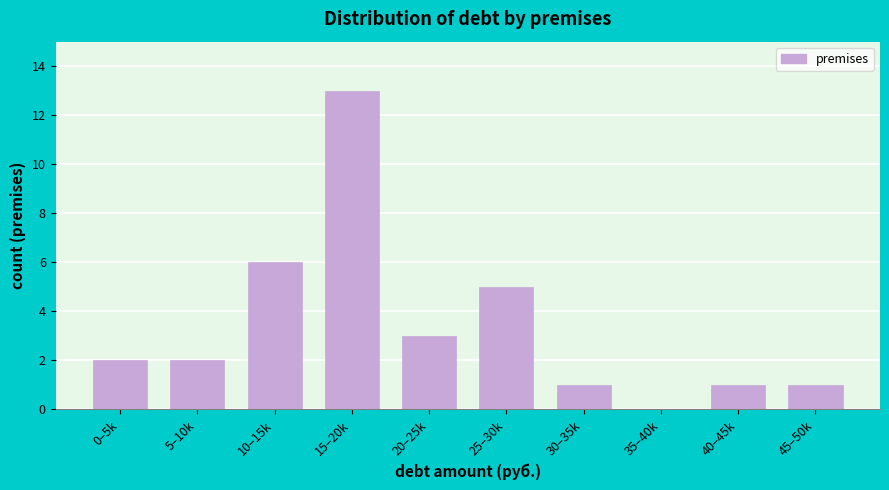

Reading left to right, what are all the values shown in this chart?

0–5k=2	5–10k=2	10–15k=6	15–20k=13	20–25k=3	25–30k=5	30–35k=1	35–40k=0	40–45k=1	45–50k=1